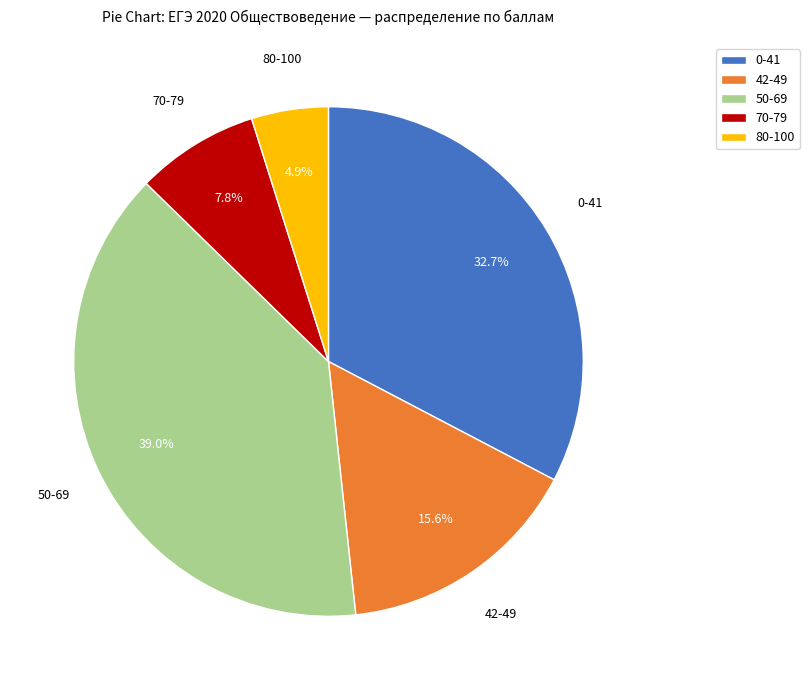

How many slices are in this pie chart?

5